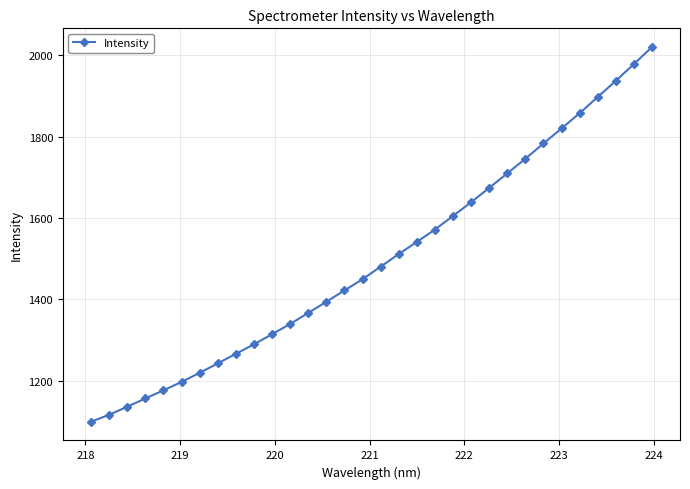

What is the average value?

1498.4